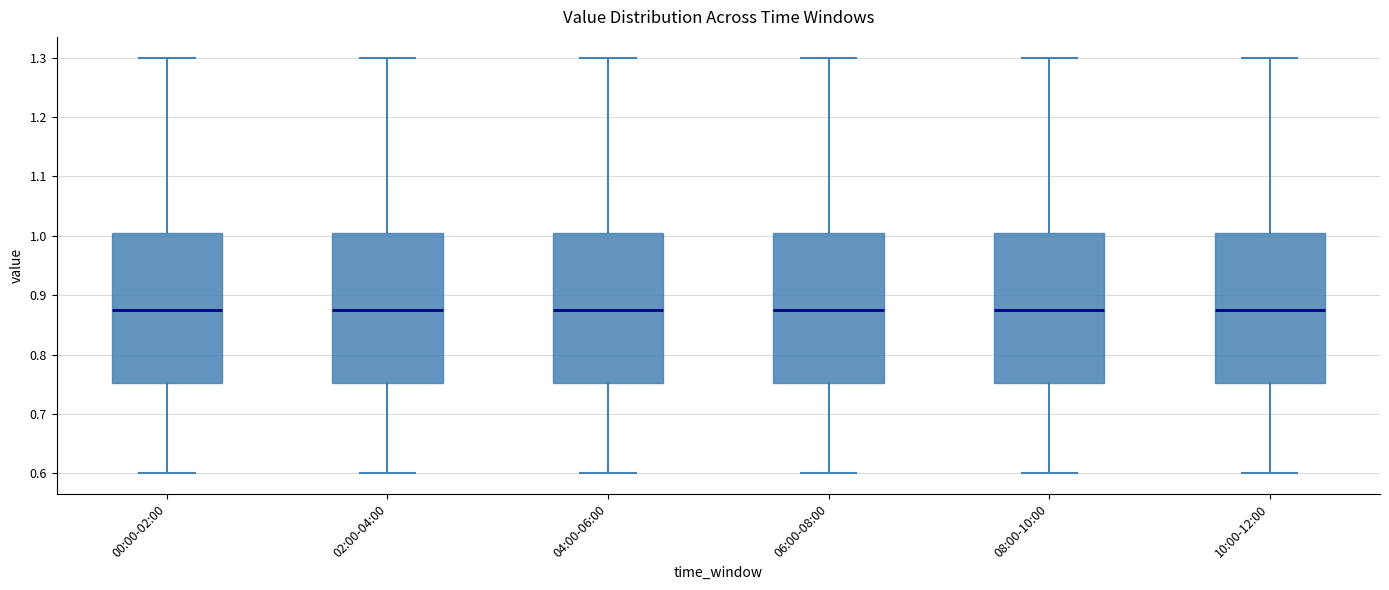

Reading left to right, read every box against the y-axis: the position of its median line, the range the box covers, and the ends of its whiskers. The values are not printed on the chart, so give them approximately, as read against the axis.

00:00-02:00: median 0.88, box 0.75 to 1.01, whiskers 0.60 to 1.30
02:00-04:00: median 0.88, box 0.75 to 1.01, whiskers 0.60 to 1.30
04:00-06:00: median 0.88, box 0.75 to 1.01, whiskers 0.60 to 1.30
06:00-08:00: median 0.88, box 0.75 to 1.01, whiskers 0.60 to 1.30
08:00-10:00: median 0.88, box 0.75 to 1.01, whiskers 0.60 to 1.30
10:00-12:00: median 0.88, box 0.75 to 1.01, whiskers 0.60 to 1.30